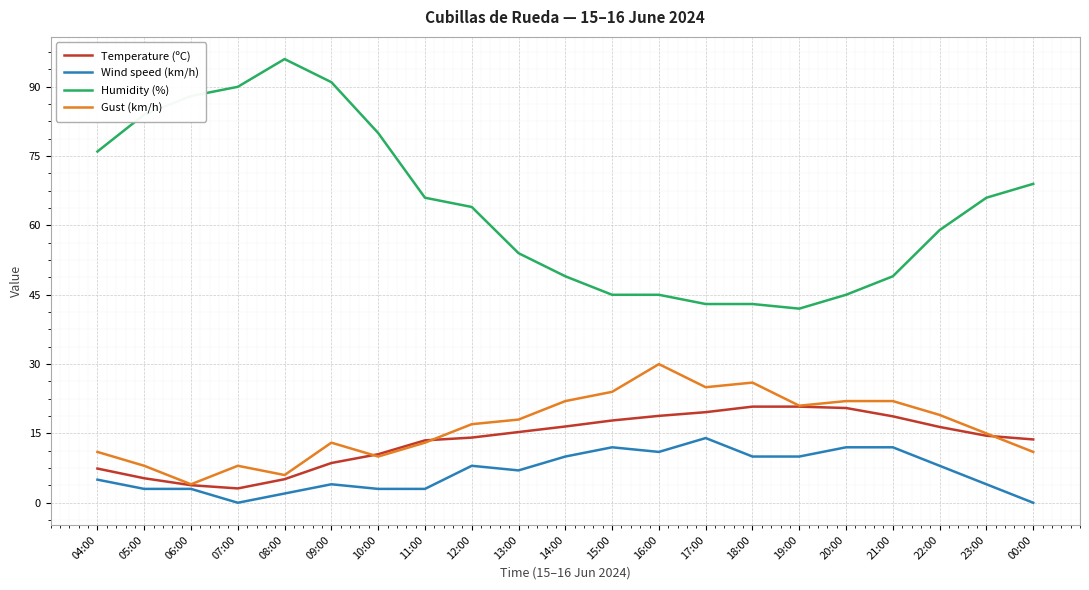

Which series has the largest total across all categories?

Humidity (%)